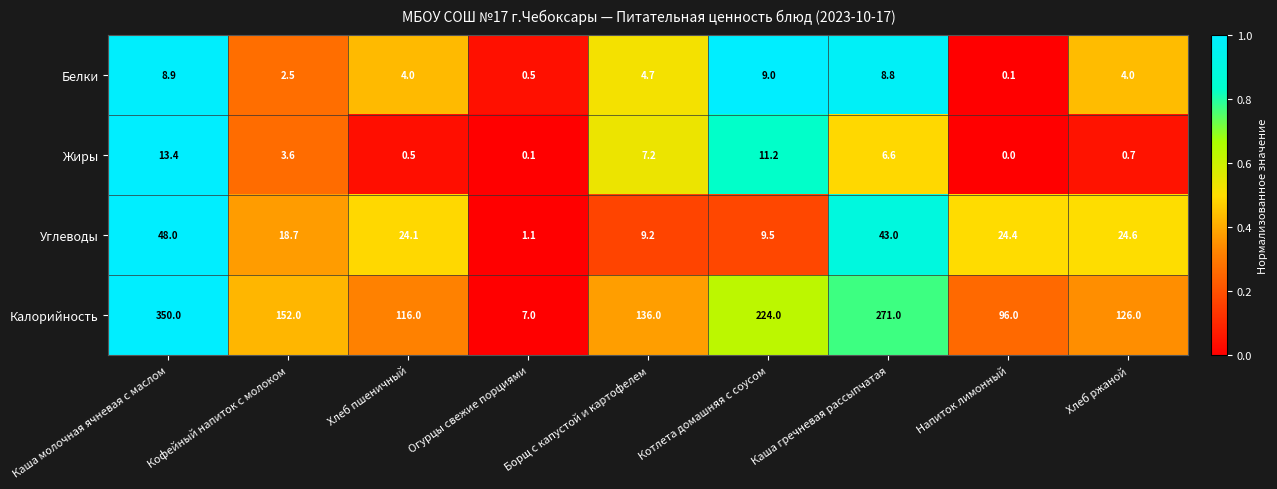

Where is Жиры nearest to the value 6?

Каша гречневая рассыпчатая